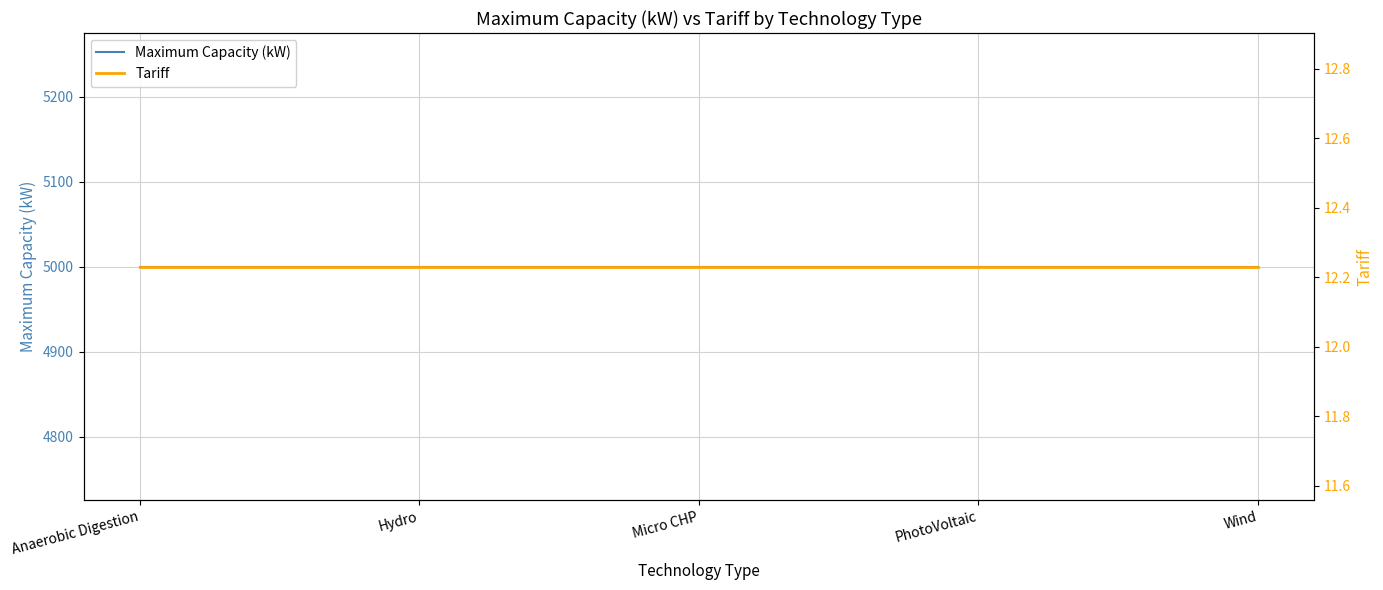

How many lines are shown in the chart?

2